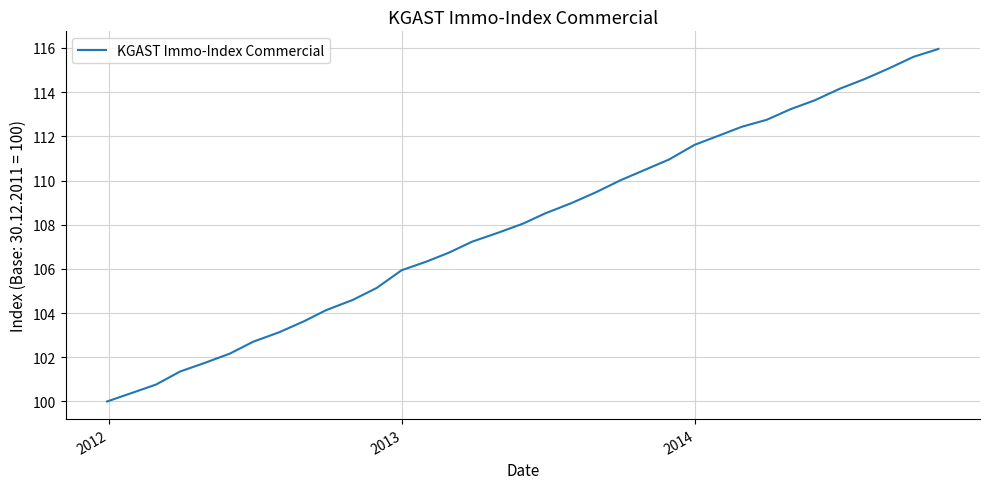

What is the maximum value shown in the chart?

116.0